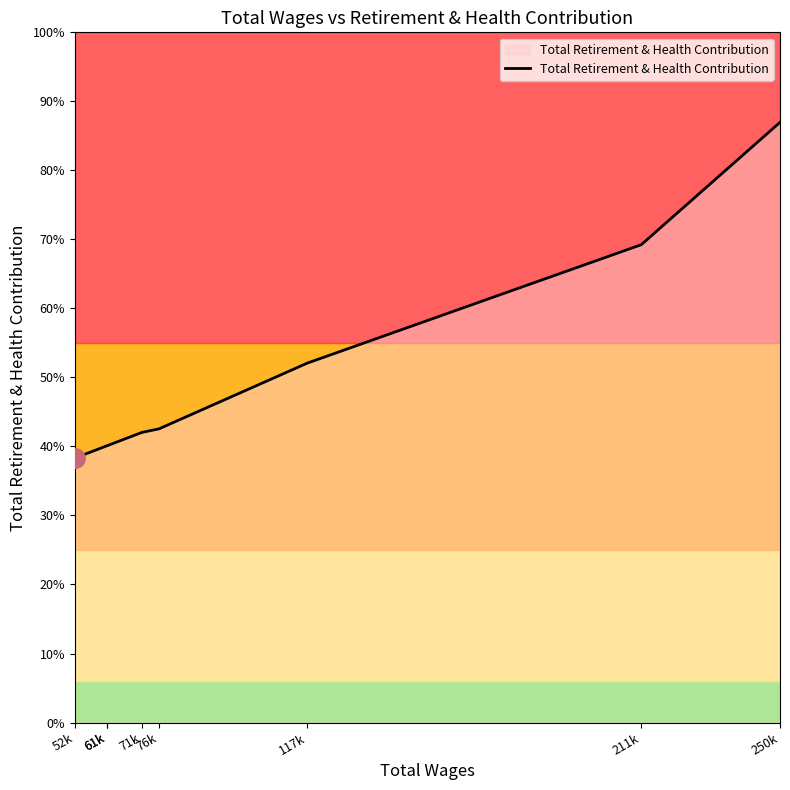

Rank the categories by value from highest to lowest.

250k, 211k, 117k, 76k, 71k, 61k, 61k, 52k